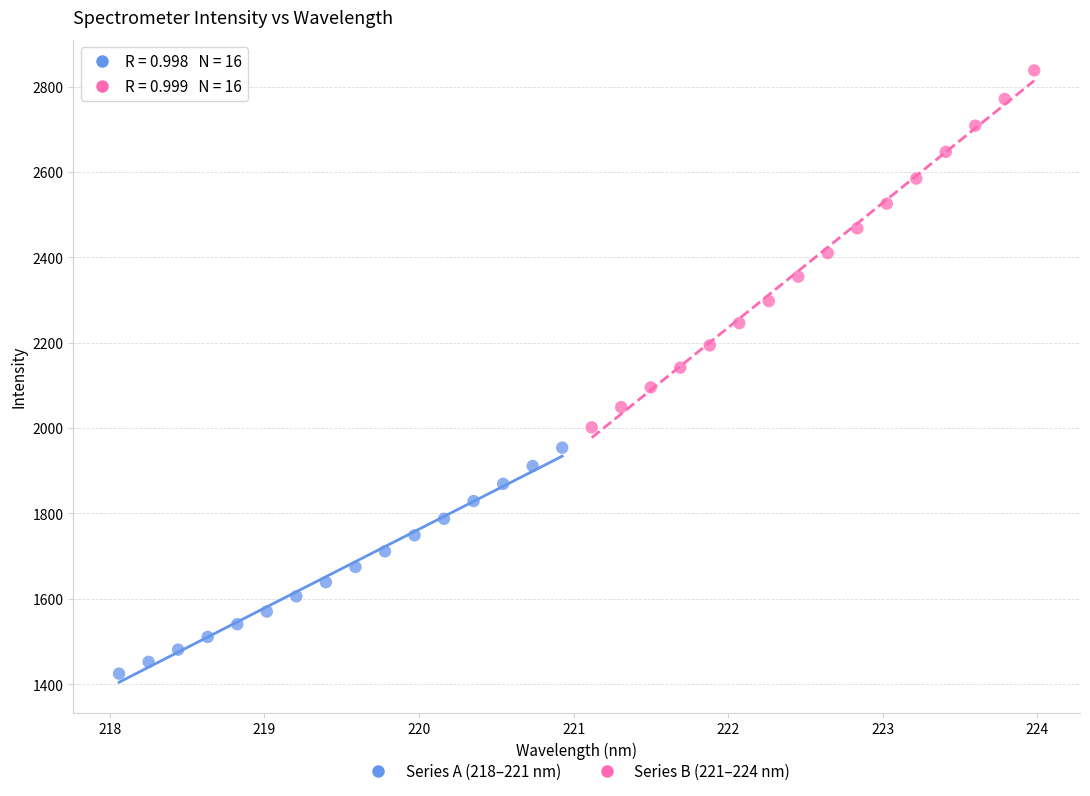

Which series contains the highest Y value?

Series B (221–224 nm)